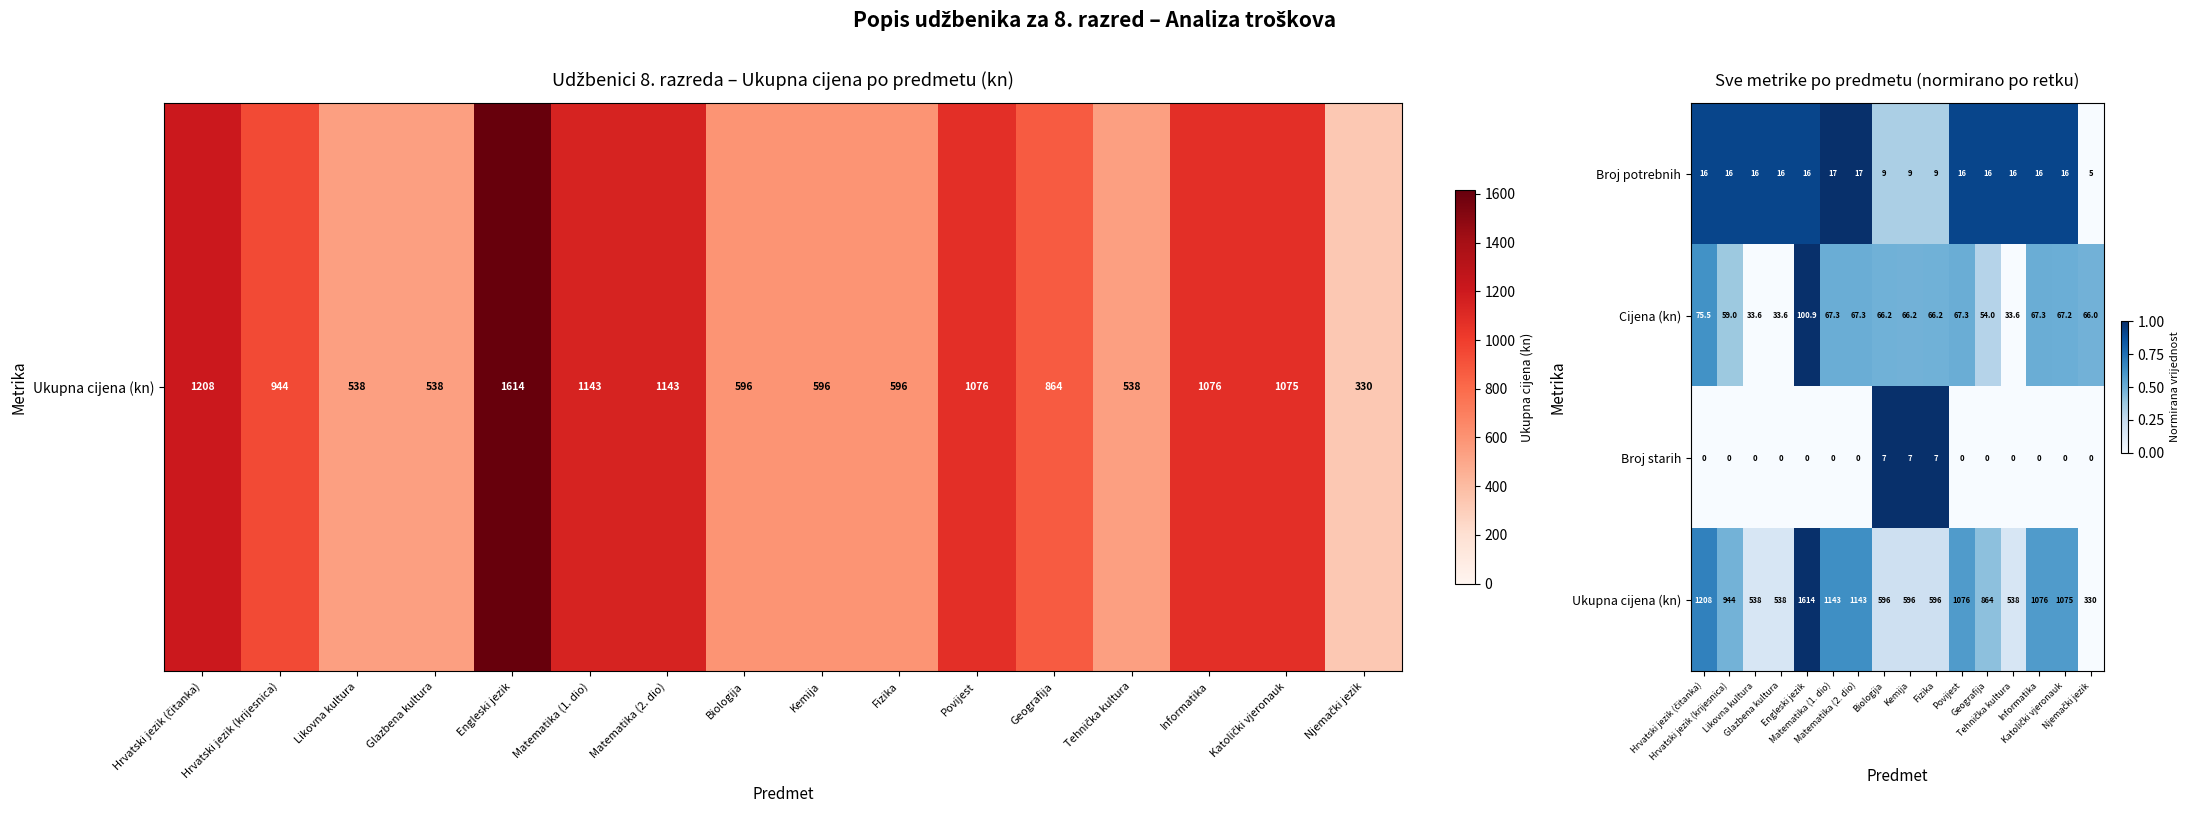

List the series in order of their peak value, highest first.

Ukupna cijena (kn), Cijena (kn), Broj potrebnih, Broj starih